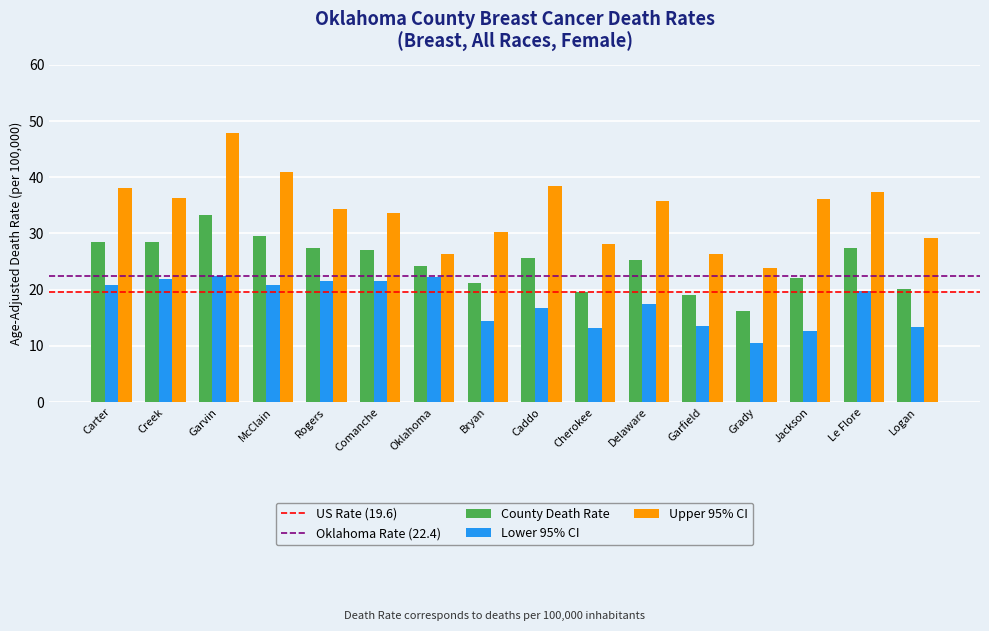

What is the maximum value for Upper 95% CI?

47.9